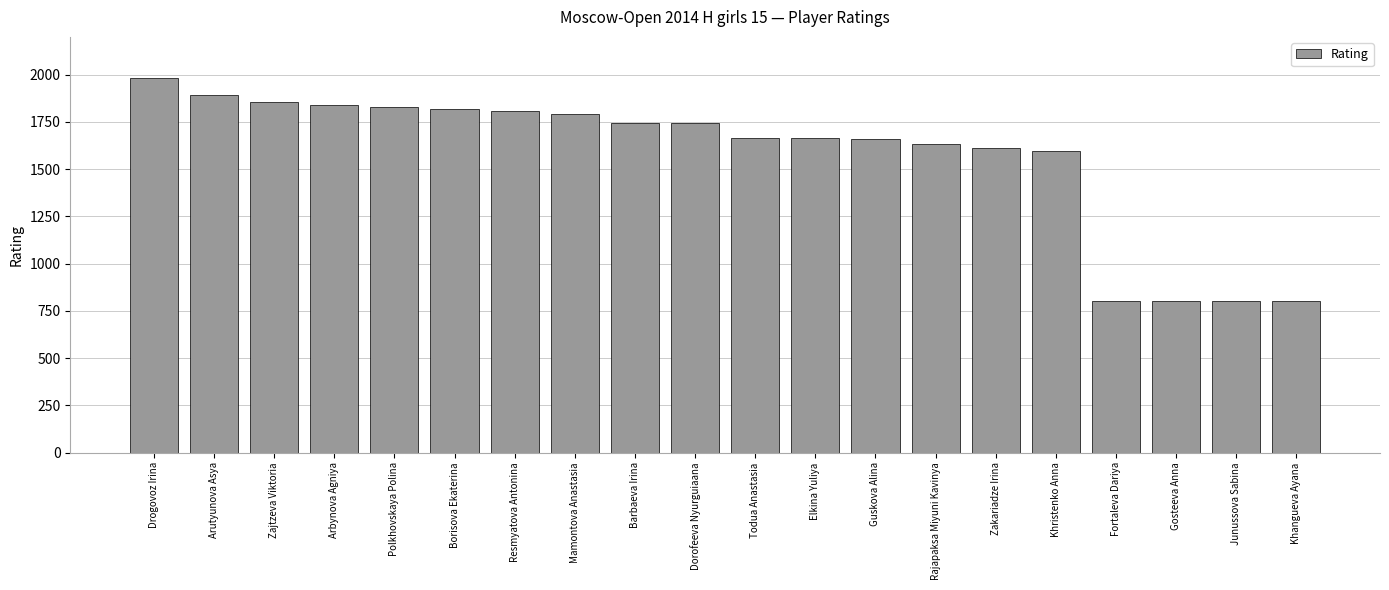

What is the change in value from Todua Anastasia to Gosteeva Anna?

-865